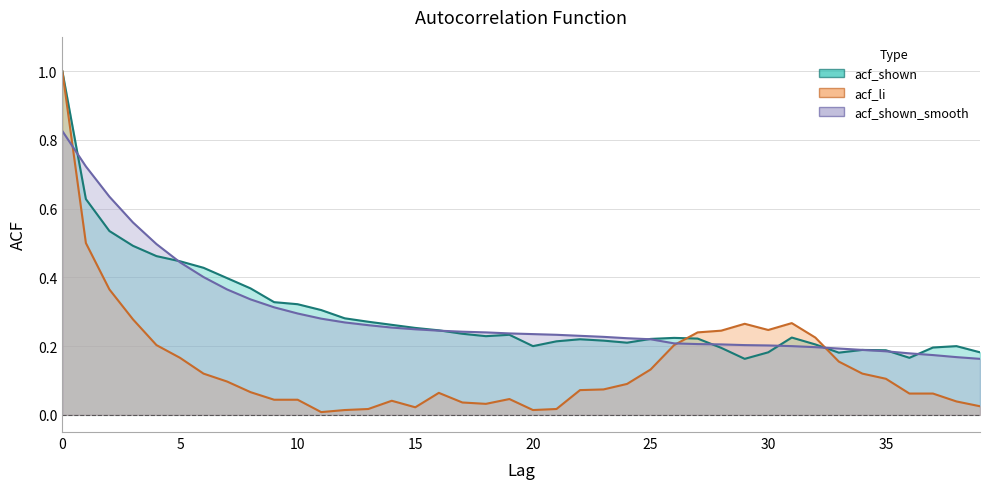

Reading left to right, extract all data points from this chart.

acf_shown: 1.0	0.6	0.5	0.5	0.5	0.4	0.4	0.4	0.4	0.3	0.3	0.3	0.3	0.3	0.3	0.3	0.2	0.2	0.2	0.2	0.2	0.2	0.2	0.2	0.2	0.2	0.2	0.2	0.2	0.2	0.2	0.2	0.2	0.2	0.2	0.2	0.2	0.2	0.2	0.2
acf_shown_smooth: 0.8	0.7	0.6	0.6	0.5	0.4	0.4	0.4	0.3	0.3	0.3	0.3	0.3	0.3	0.3	0.2	0.2	0.2	0.2	0.2	0.2	0.2	0.2	0.2	0.2	0.2	0.2	0.2	0.2	0.2	0.2	0.2	0.2	0.2	0.2	0.2	0.2	0.2	0.2	0.2
acf_li: 1.0	0.5	0.4	0.3	0.2	0.2	0.1	0.1	0.1	0.0	0.0	0.0	0.0	0.0	0.0	0.0	0.1	0.0	0.0	0.0	0.0	0.0	0.1	0.1	0.1	0.1	0.2	0.2	0.2	0.3	0.2	0.3	0.2	0.2	0.1	0.1	0.1	0.1	0.0	0.0